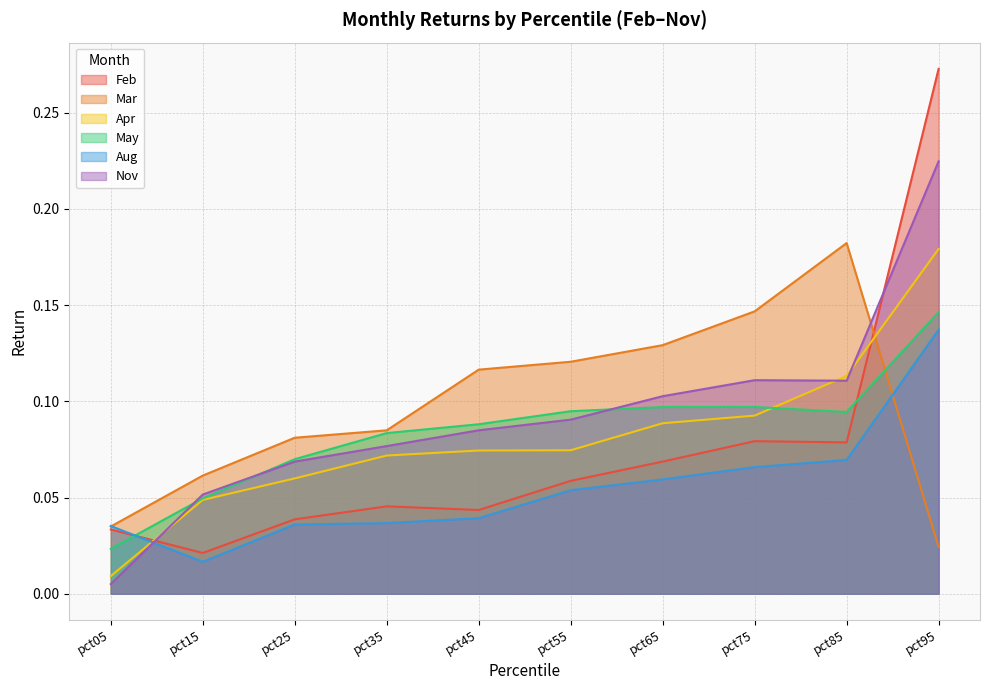

Which series has the largest total across all categories?

Mar